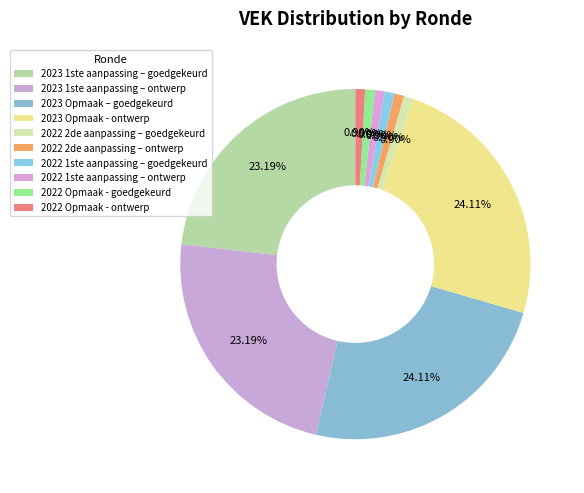

Does 2023 Opmaak - ontwerp represent more than half of the total?

No